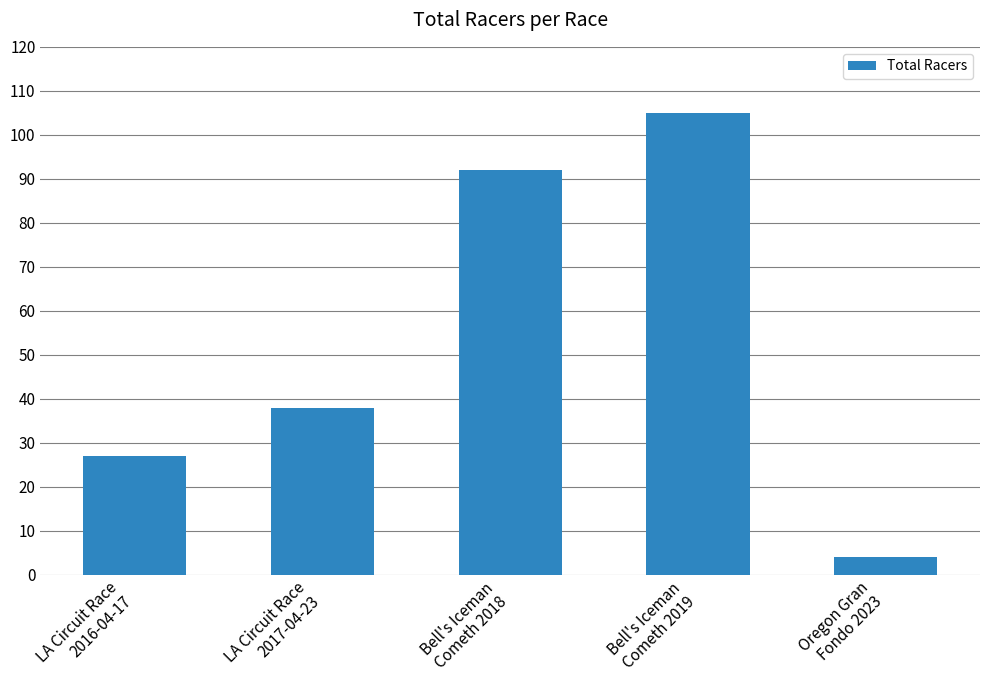

Reading left to right, what are all the values shown in this chart?

LA Circuit Race
2016-04-17=27	LA Circuit Race
2017-04-23=38	Bell's Iceman
Cometh 2018=92	Bell's Iceman
Cometh 2019=105	Oregon Gran
Fondo 2023=4